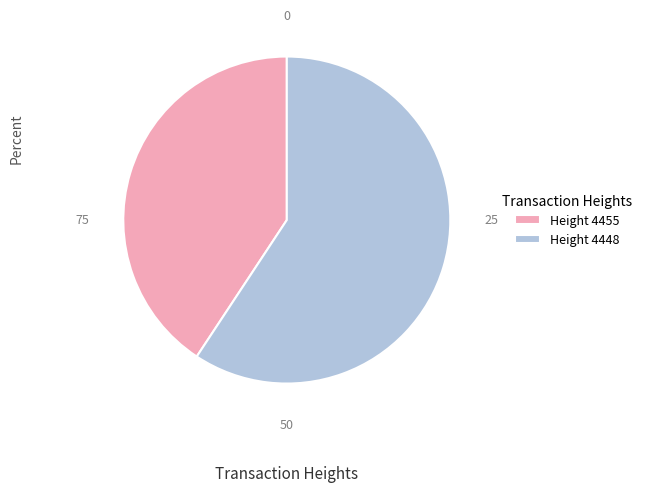

Which category has the smallest portion of the pie?

Height 4455